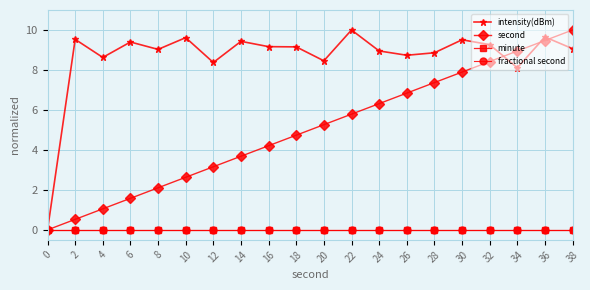

True or false: intensity(dBm) and fractional second intersect in this chart.

False